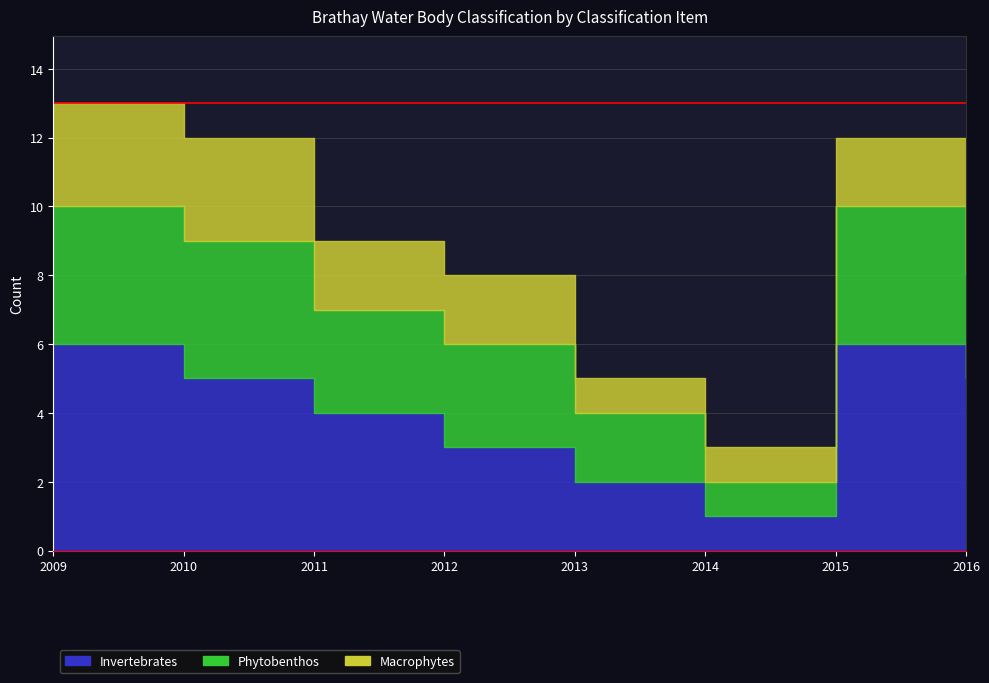

How many series are shown in this chart?

3